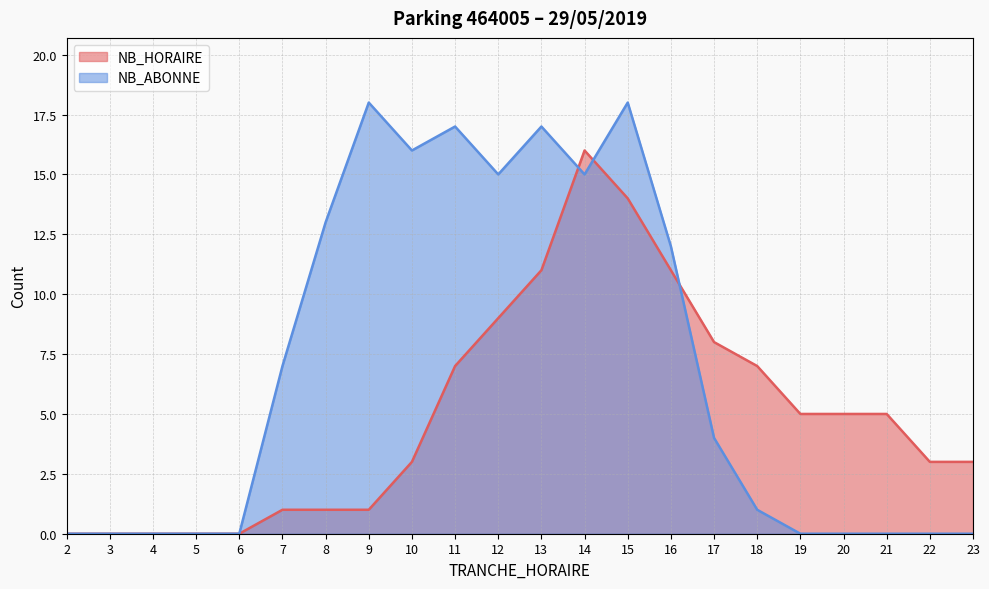

Reading left to right, what are all the values shown in this chart?

NB_HORAIRE: 0	0	0	0	0	1	1	1	3	7	9	11	16	14	11	8	7	5	5	5	3	3
NB_ABONNE: 0	0	0	0	0	7	13	18	16	17	15	17	15	18	12	4	1	0	0	0	0	0